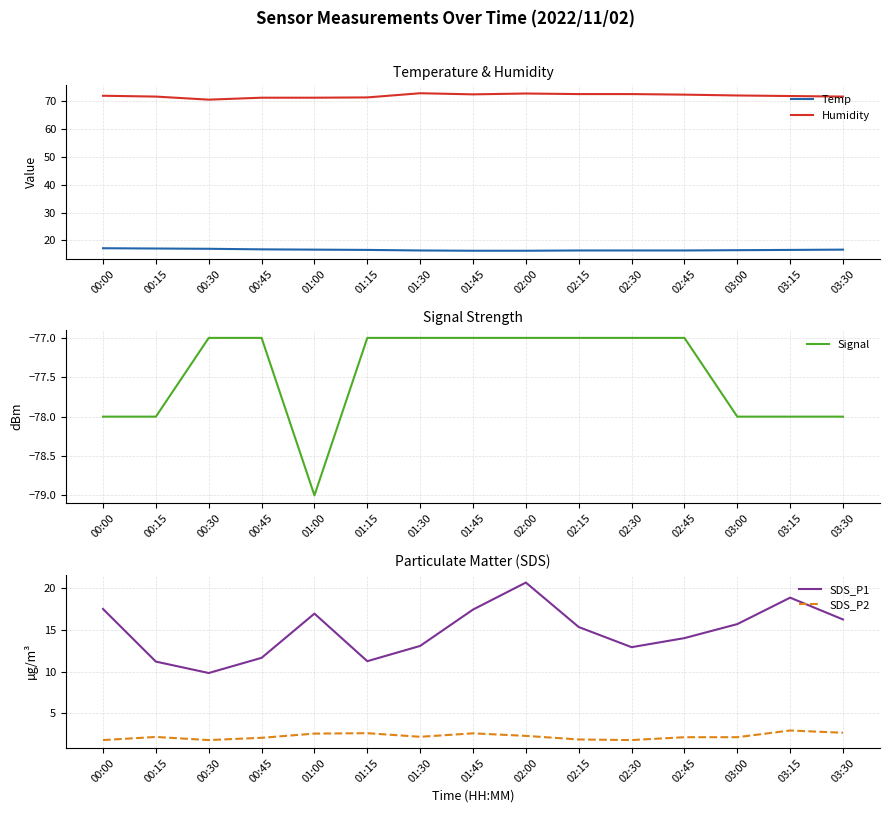

How many lines are shown in the chart?

5